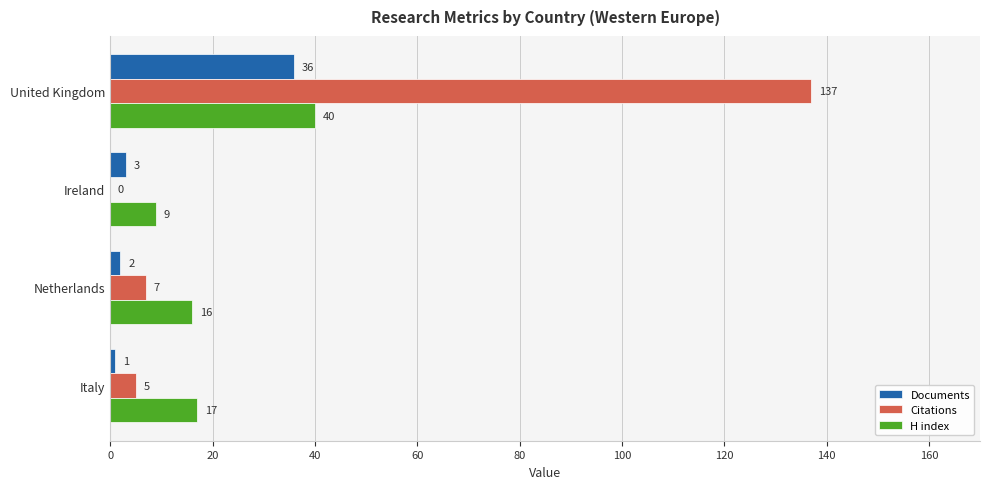

True or false: H index has a value of 16 at Netherlands.

True